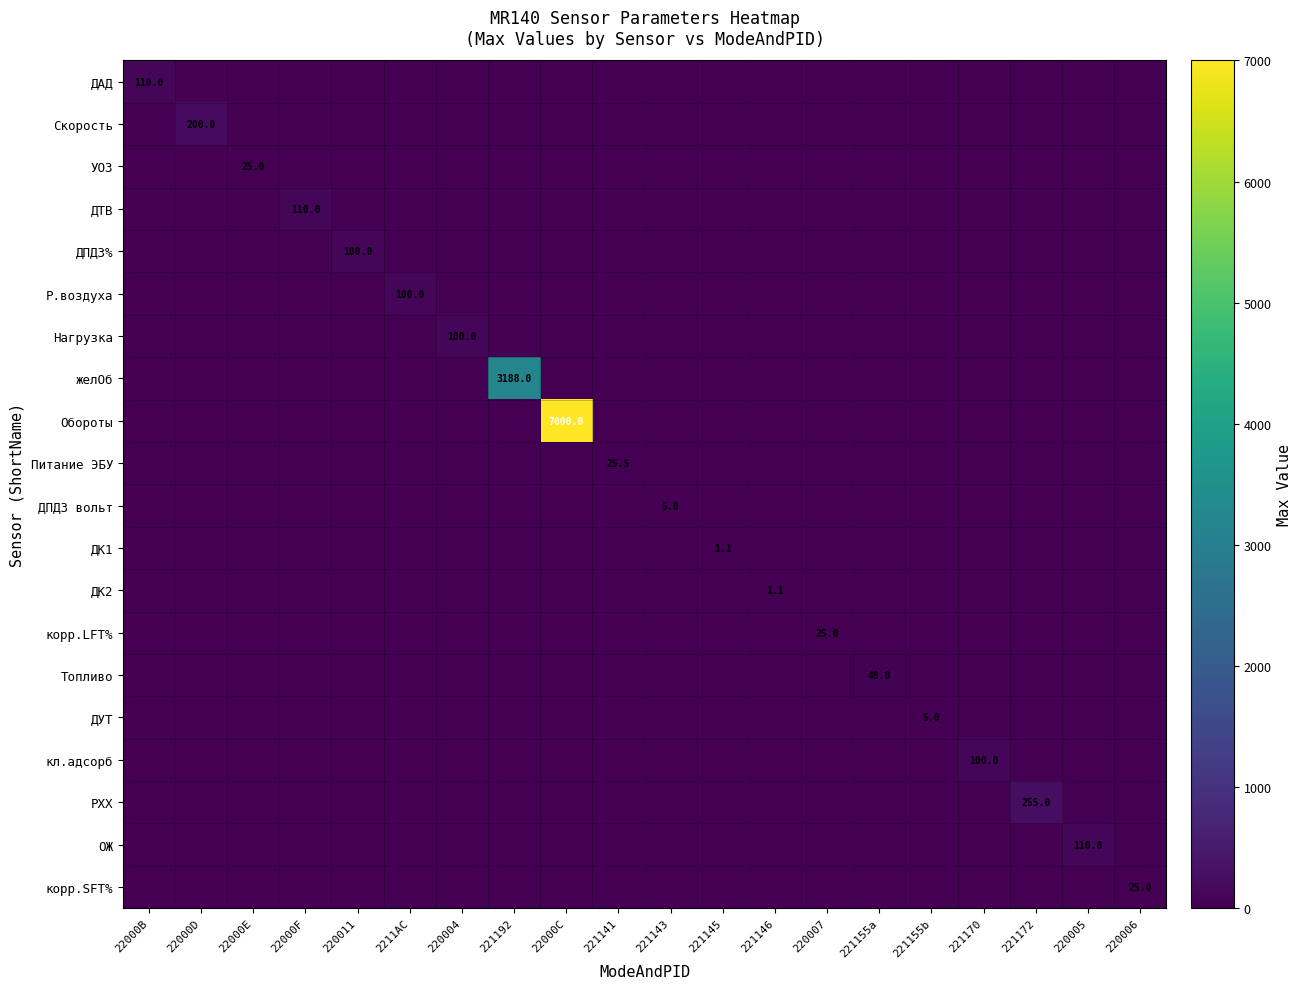

How many series are shown in this chart?

20